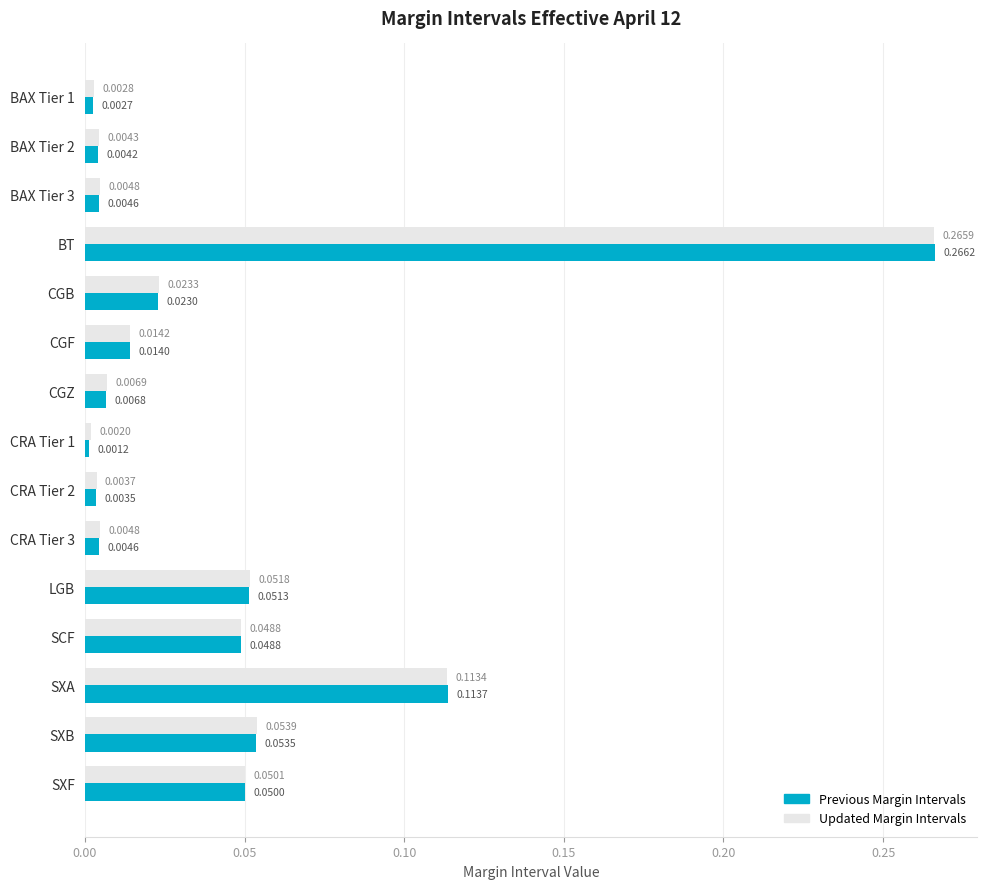

At how many categories does at least one series exceed 0?

15